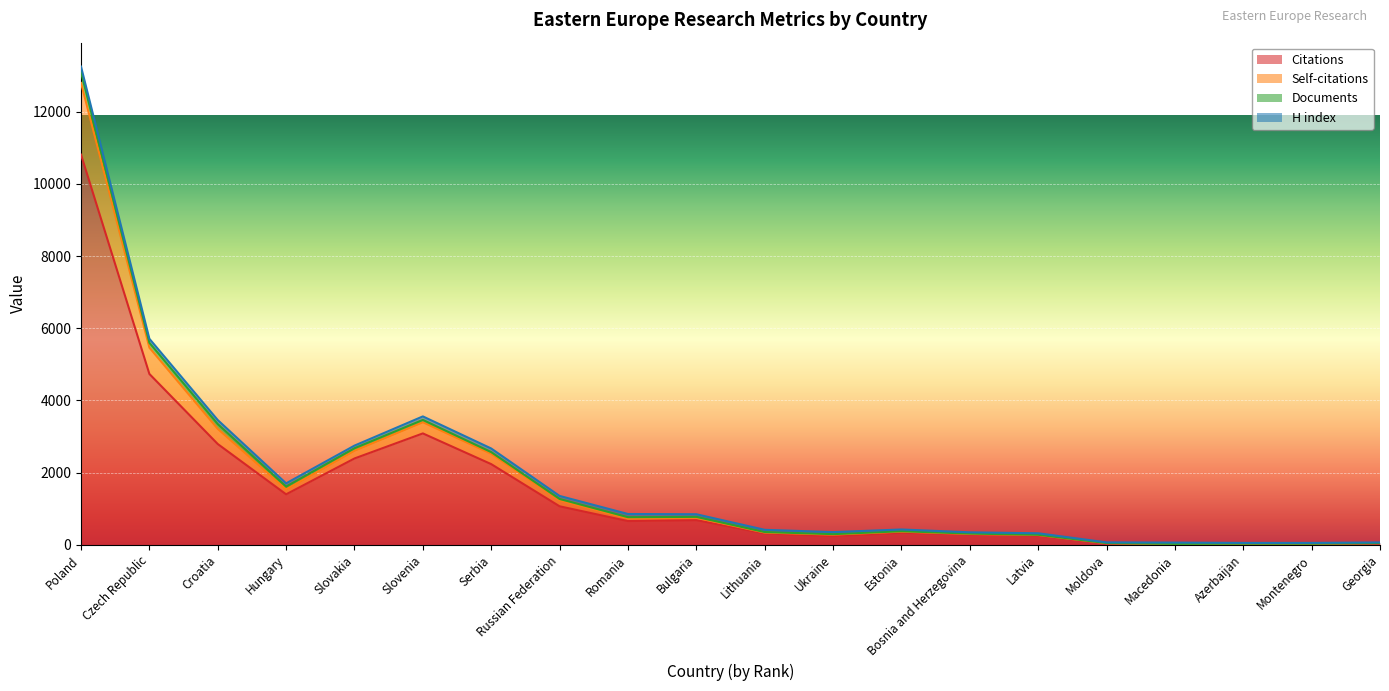

What position from the right is Serbia?

14